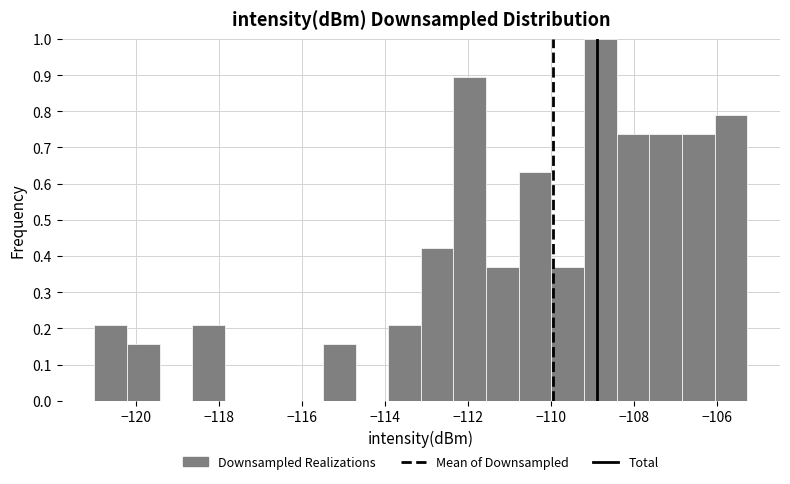

Read against the x-axis, roughly where is the centre of the tallest bar?

-108.8